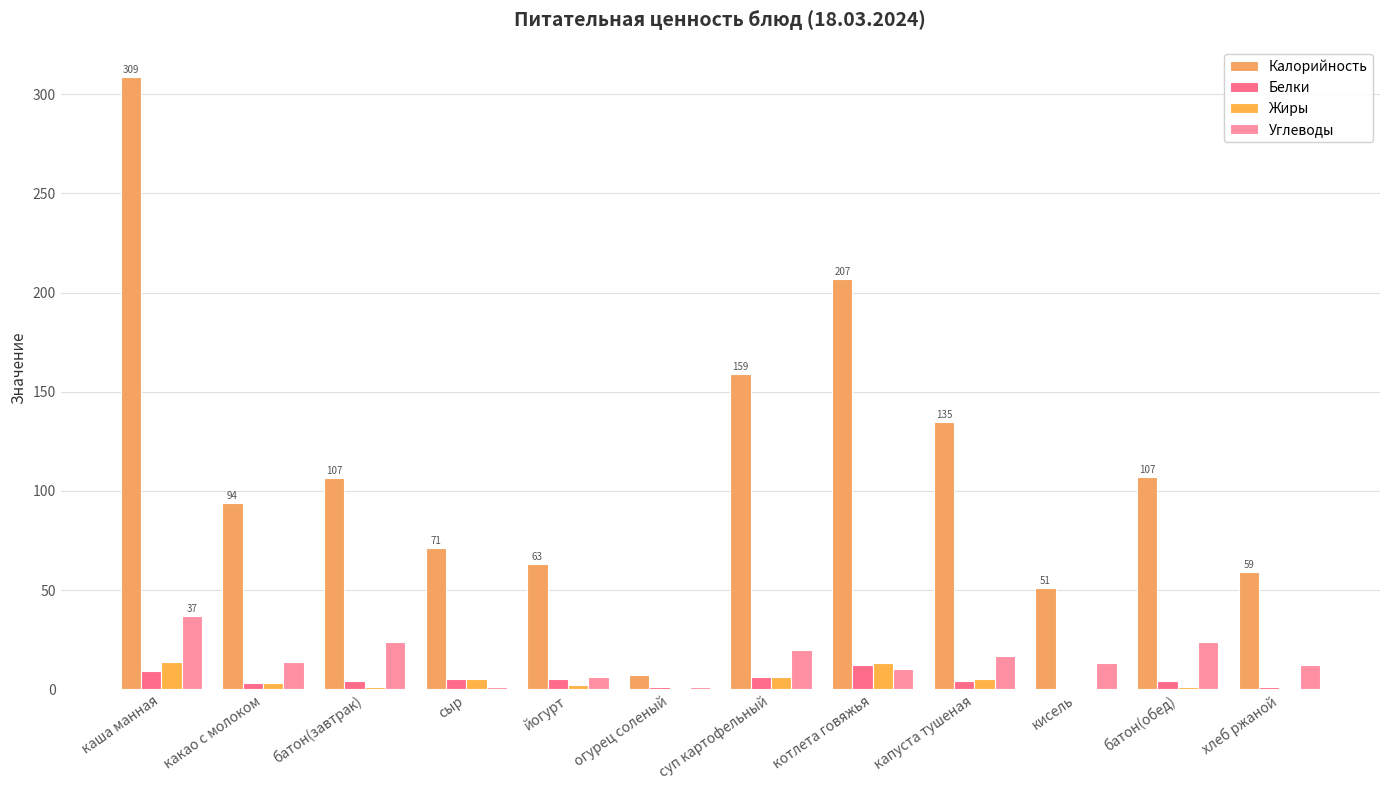

List the series in order of their peak value, highest first.

Калорийность, Углеводы, Жиры, Белки